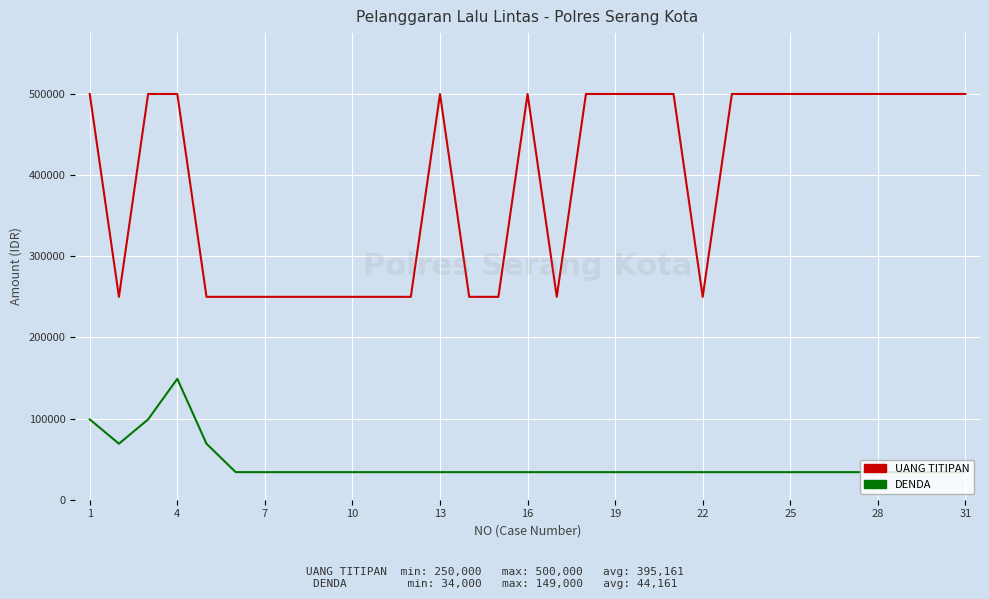

What is the minimum value for UANG TITIPAN?

250000